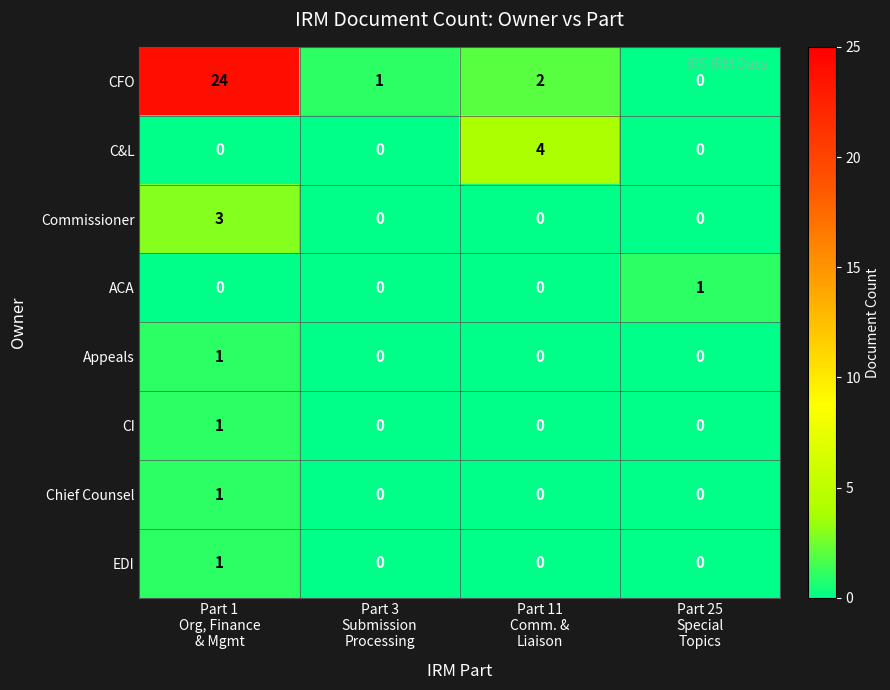

How many ACA values are between 0 and 1?

4